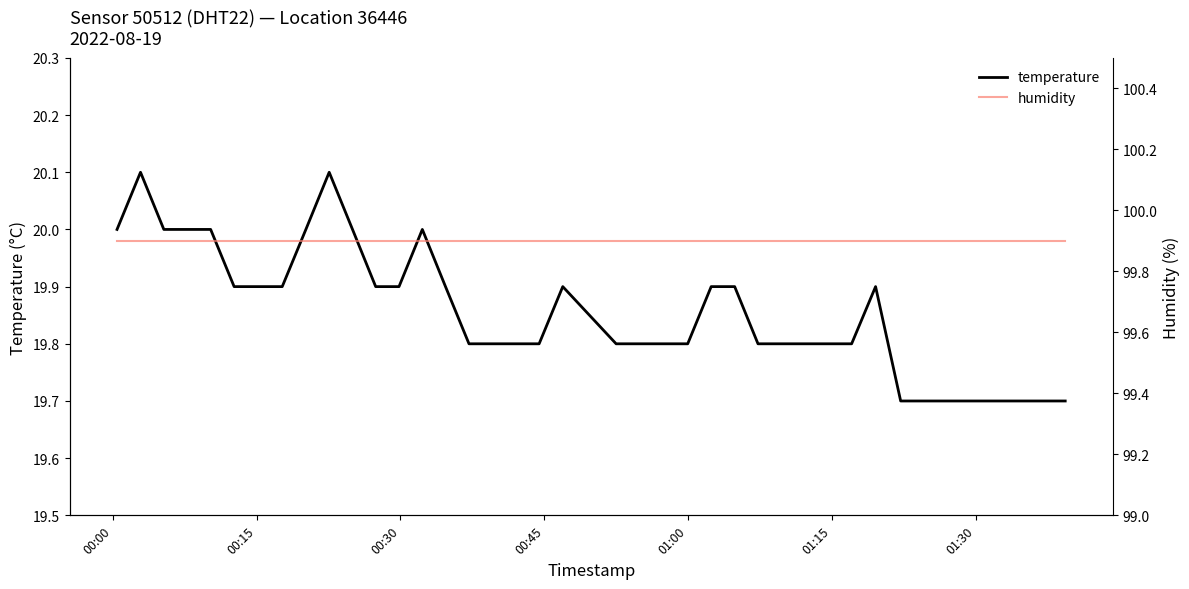

What is the lowest value of the temperature series?

19.7